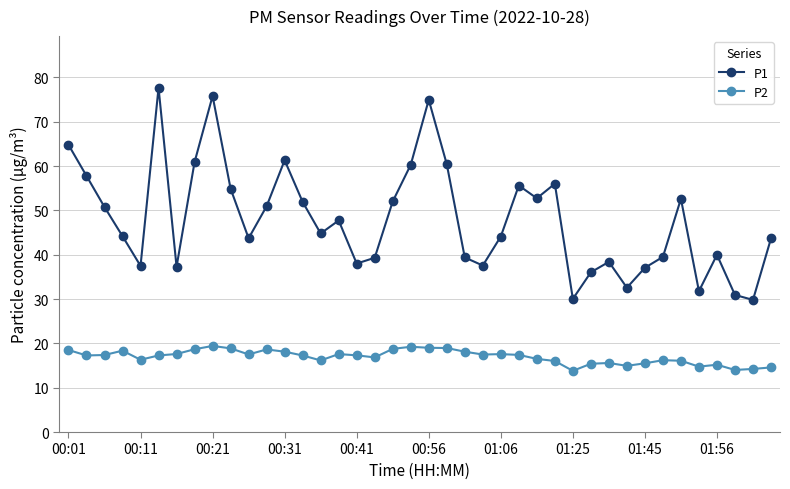

True or false: P2 and P1 intersect in this chart.

False